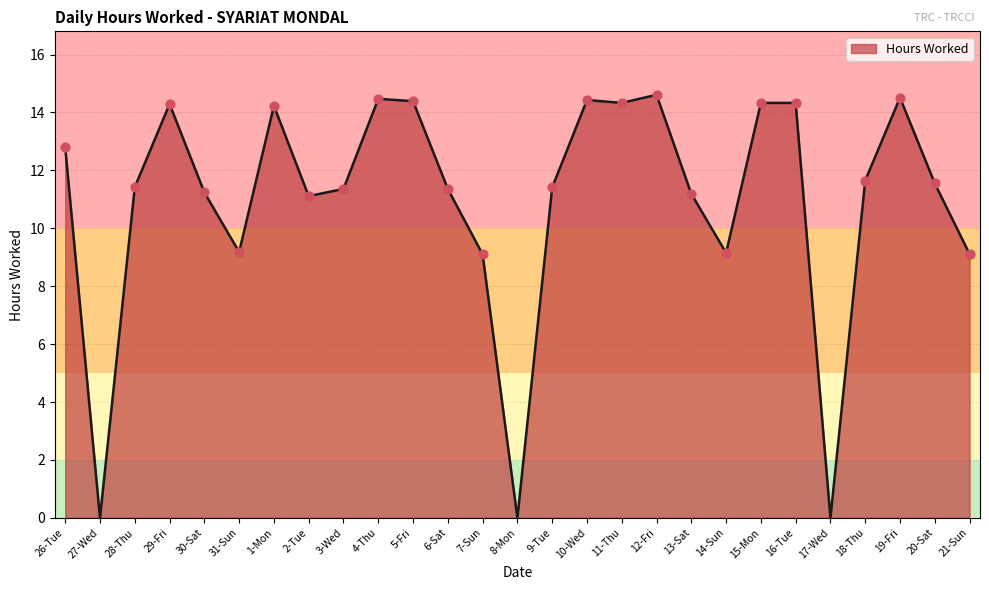

What is the ratio of the value at 14-Sun to the value at 11-Thu?

0.6